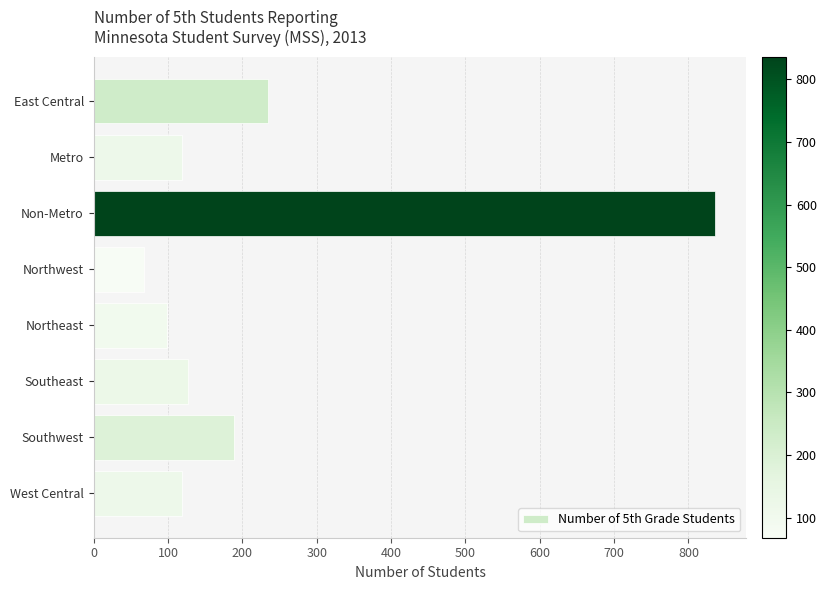

What is the difference between the maximum and minimum values?

768